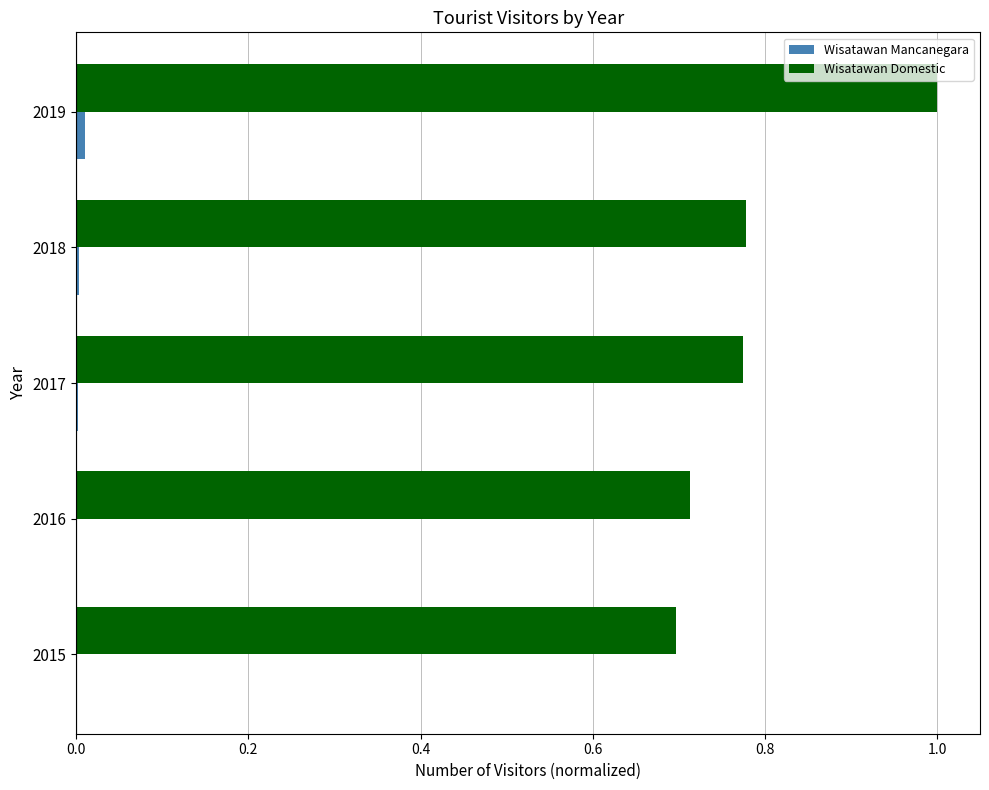

The value of Wisatawan Domestic at 2016 is 0.7. True or false?

True